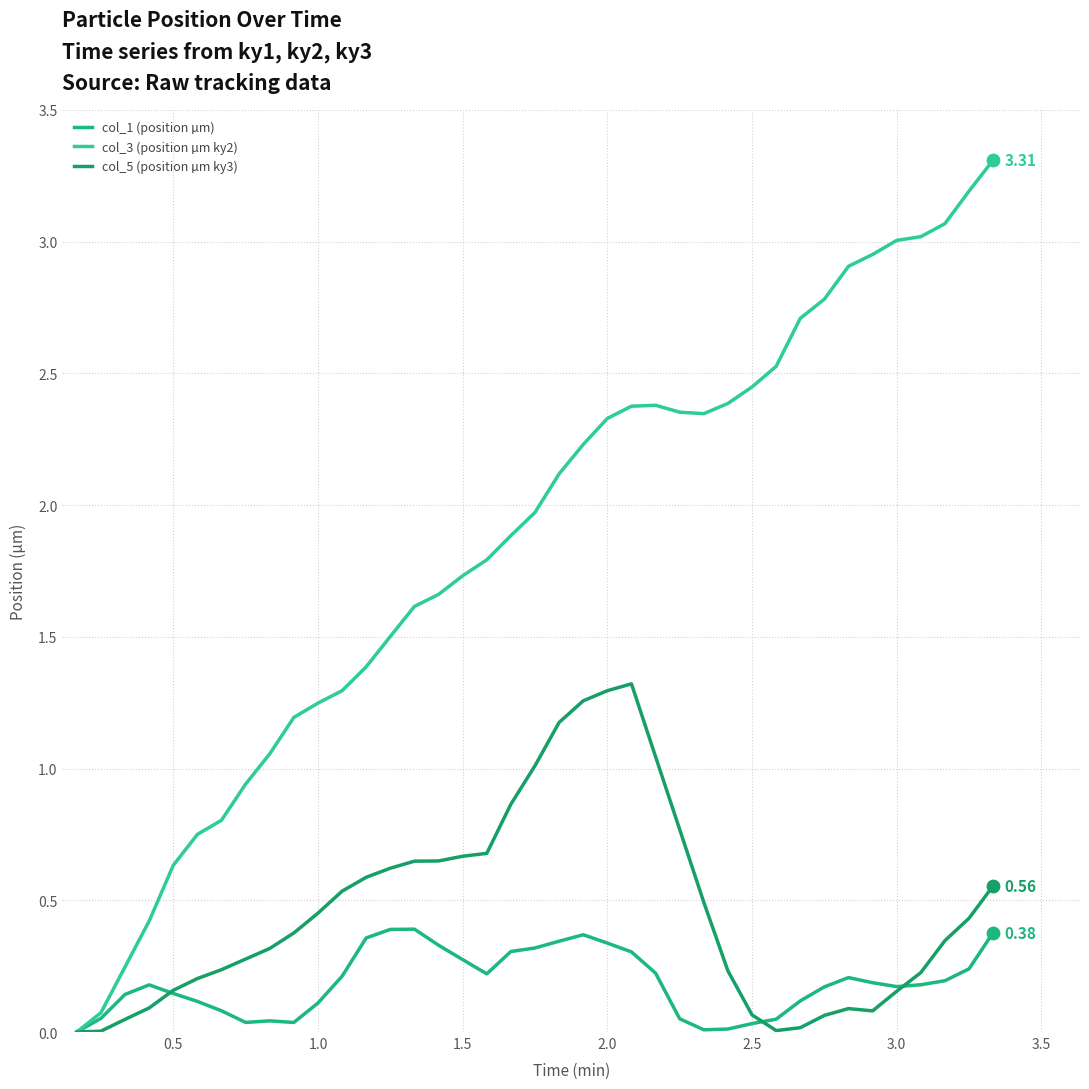

What are all the series names shown in the legend?

col_1 (position µm), col_3 (position µm ky2), col_5 (position µm ky3)